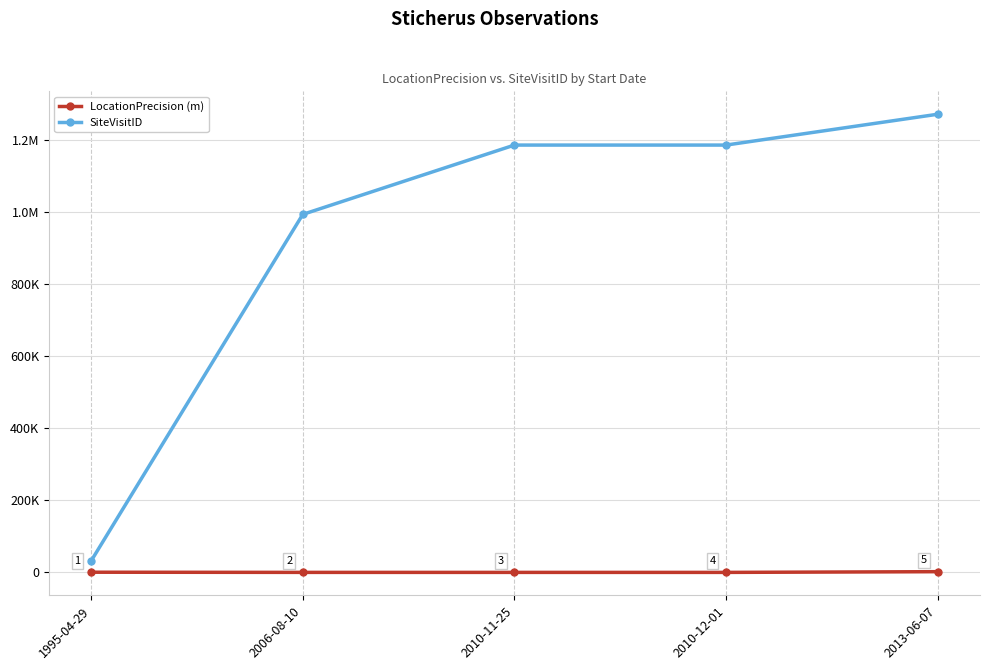

True or false: LocationPrecision (m) and SiteVisitID cross at least once.

False